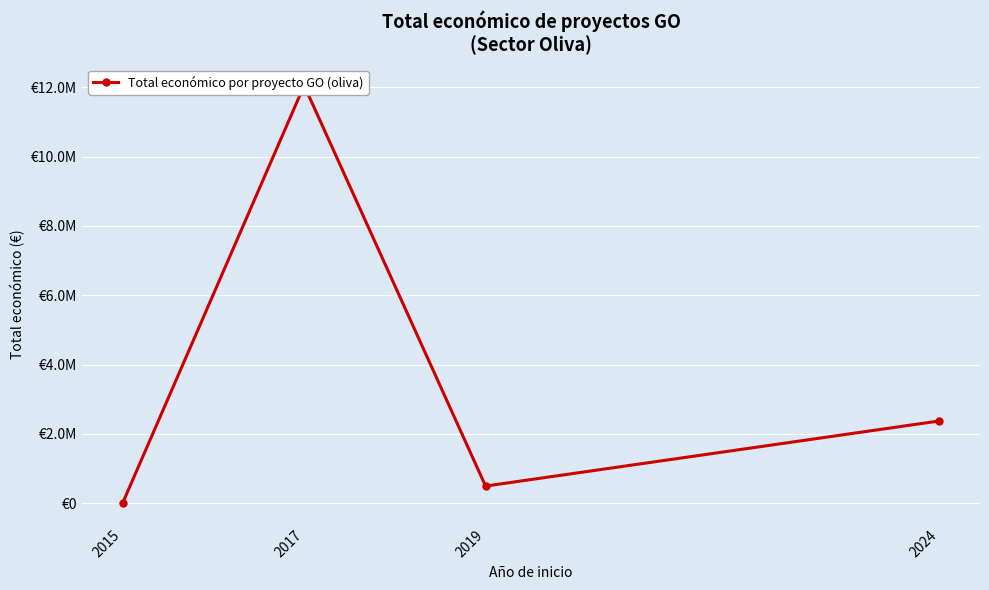

At which category does the chart reach its peak across all series?

2017